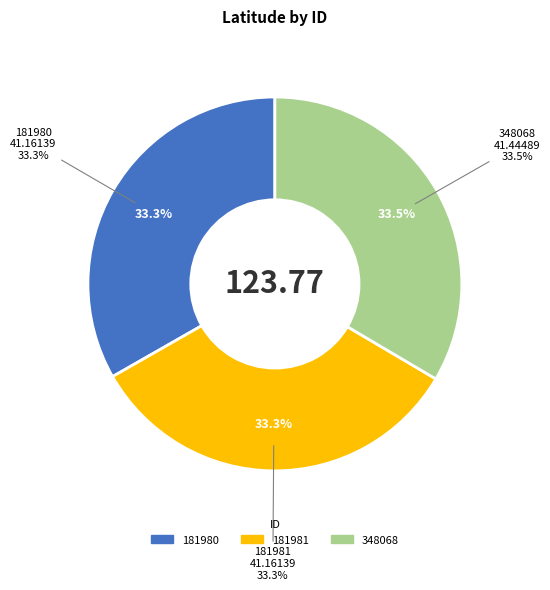

The 181981 slice represents 33% of the pie. True or false?

True